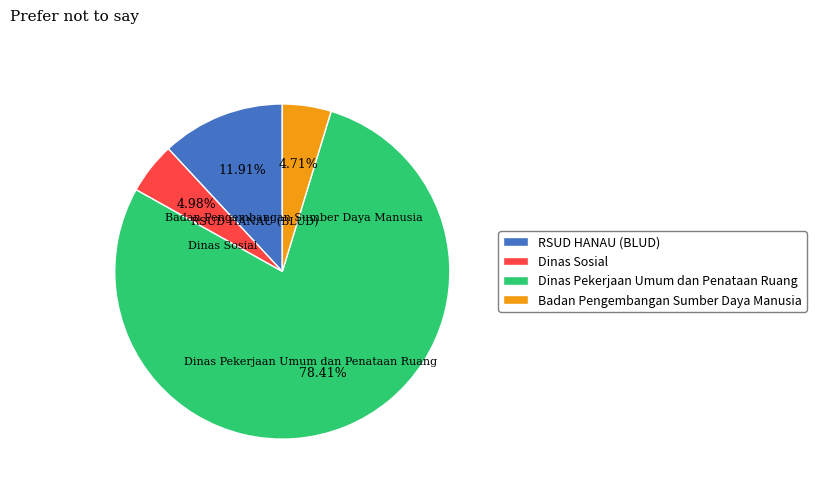

How many segments does this pie chart have?

4